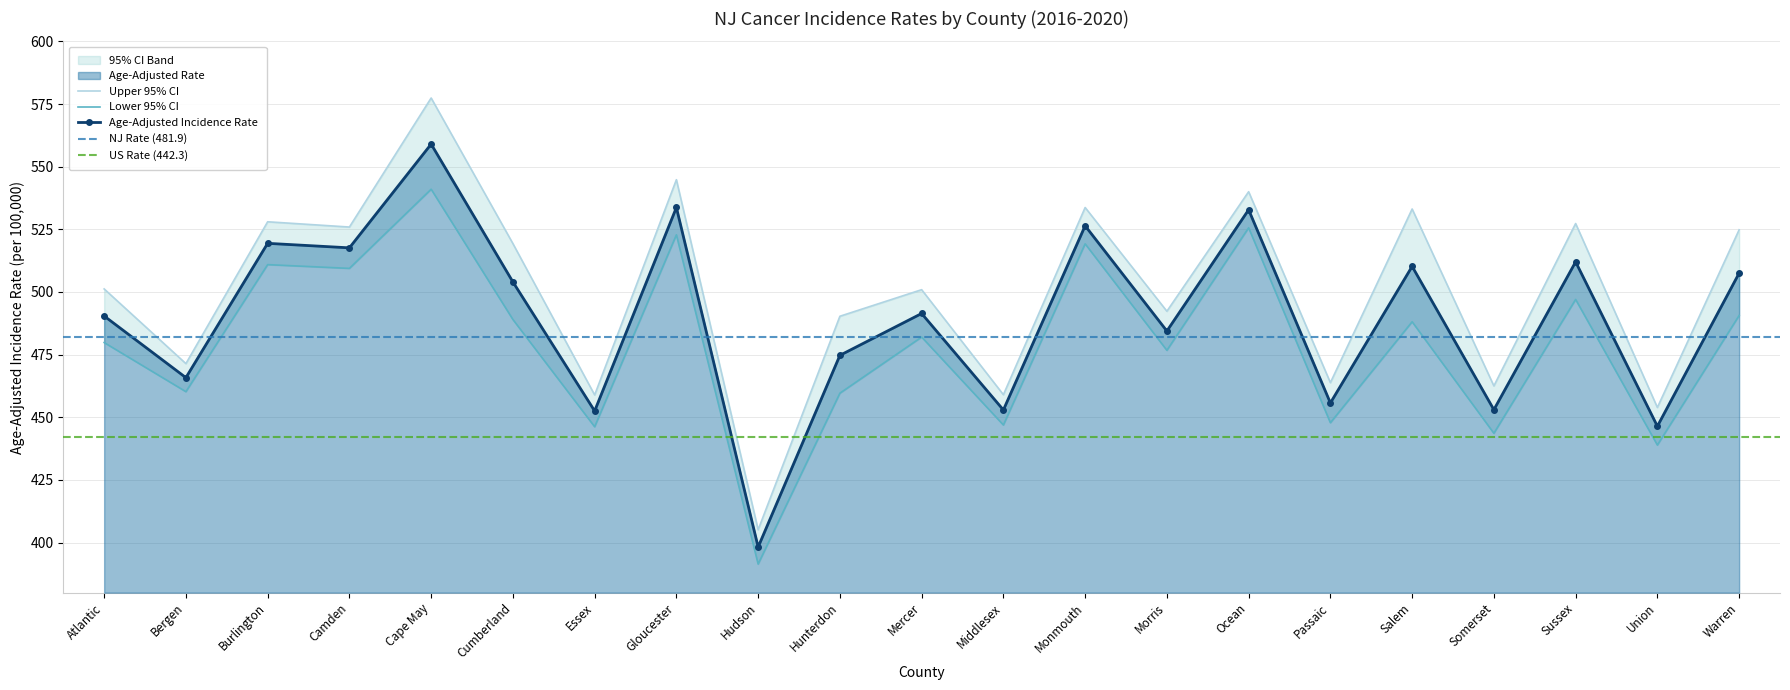

Which category has the lowest value across all series?

Hudson